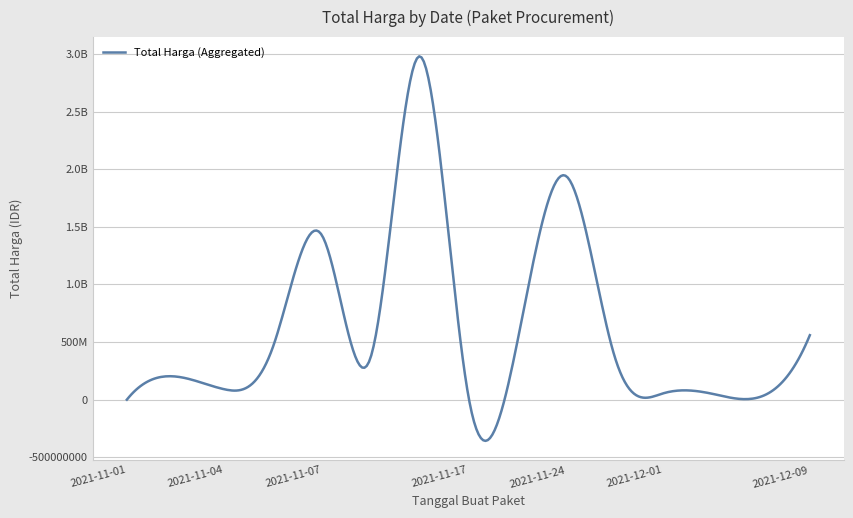

Reading left to right, list all the values displayed in this chart.

2021-11-01=333600	2021-11-03=201461270	2021-11-04=90672075	2021-11-05=464002100	2021-11-07=1425867900	2021-11-08=370567300	2021-11-11=2979433240	2021-11-17=34292000	2021-11-22=493000000	2021-11-24=1941326200	2021-11-28=373404000	2021-12-01=56152800	2021-12-03=51601000	2021-12-07=27412000	2021-12-09=559971000